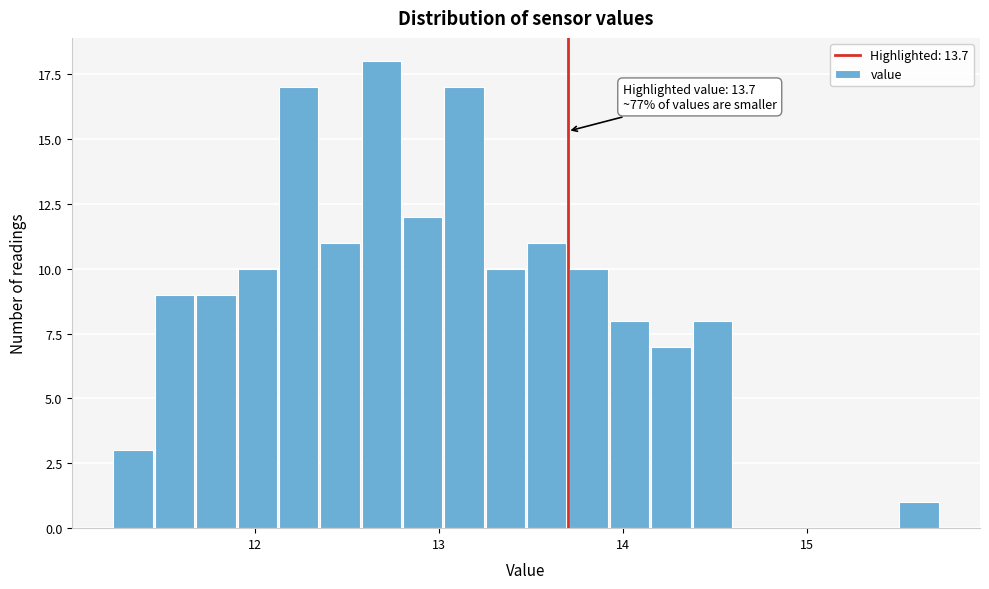

Read against the x-axis, roughly where is the centre of the tallest bar?

12.7